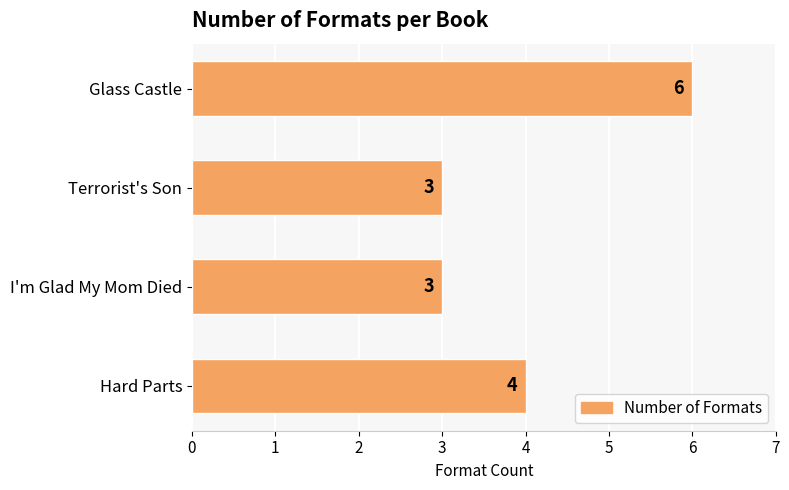

What value does the data have at Glass Castle?

6